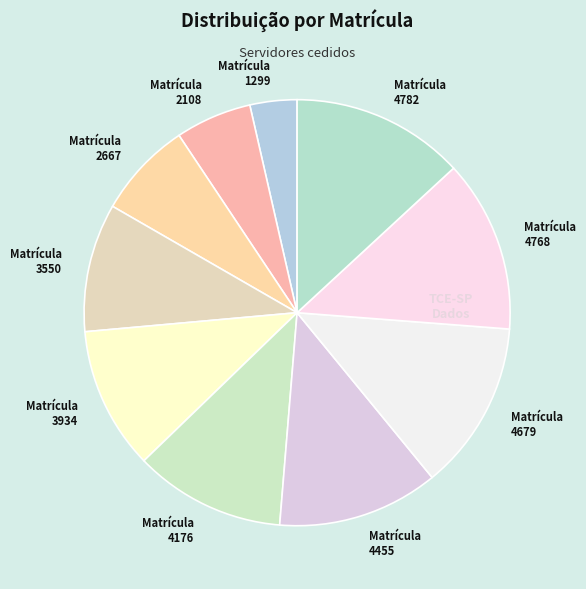

Which has a higher value, Matrícula 3934 or Matrícula 4455?

Matrícula 4455